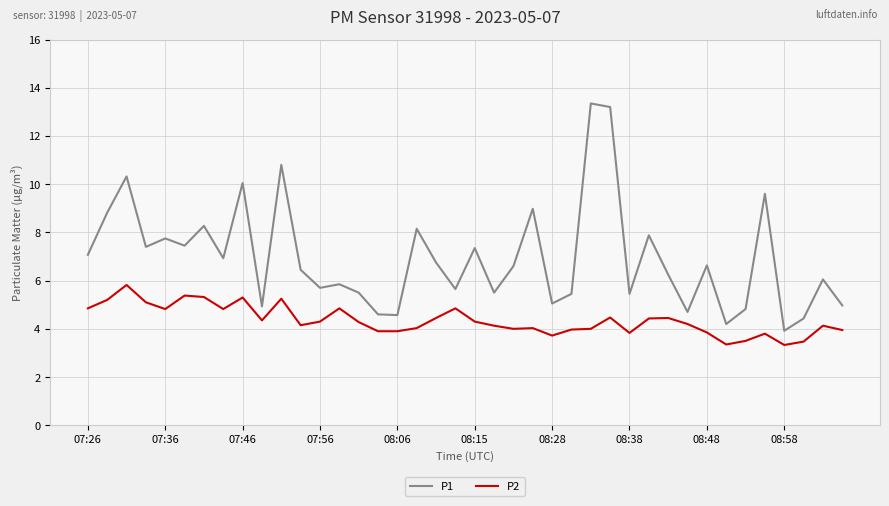

What are all the series names shown in the legend?

P1, P2